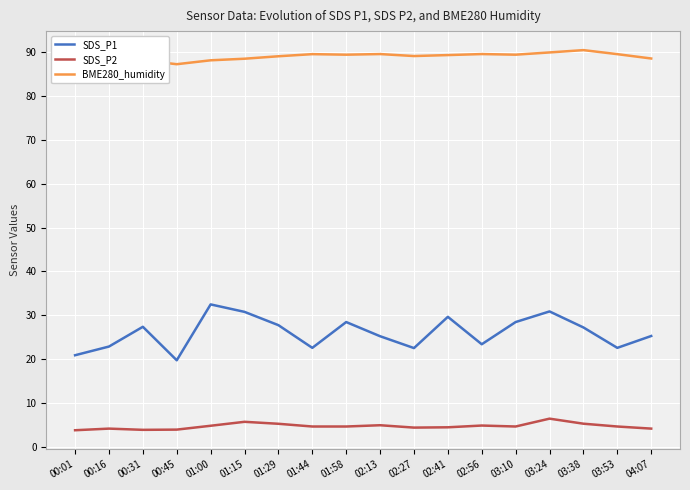

What is the average value of the BME280_humidity series?

88.8